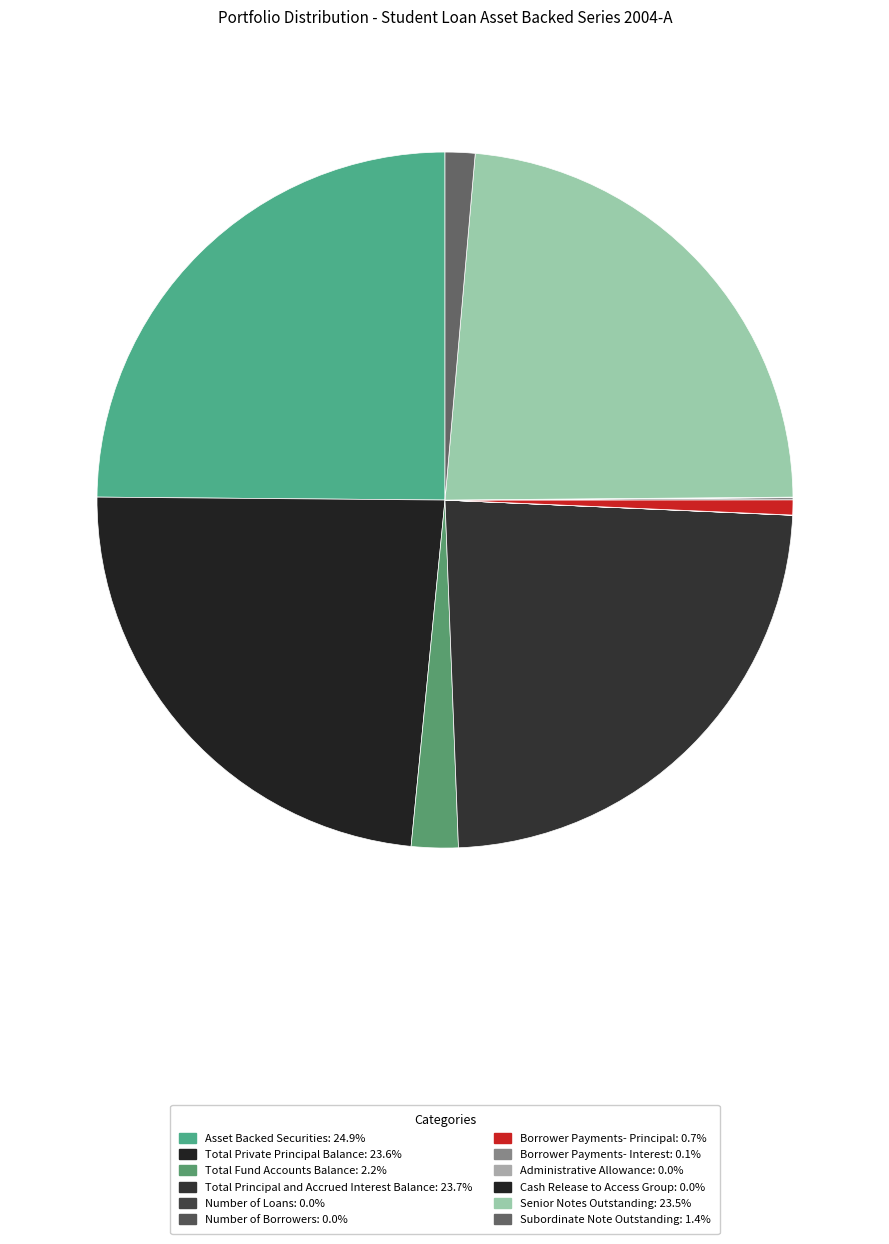

What portion of the pie excludes Number of Borrowers?

100.0%